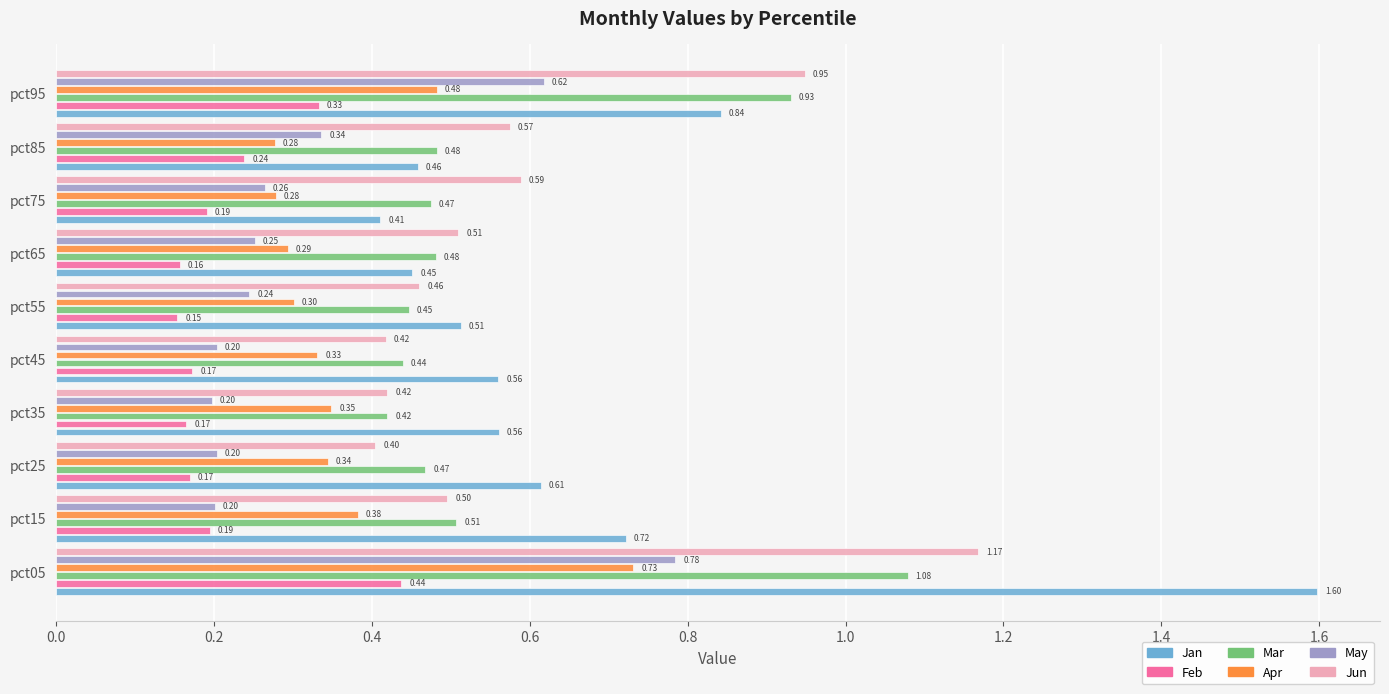

Which series has the largest total across all categories?

Jan